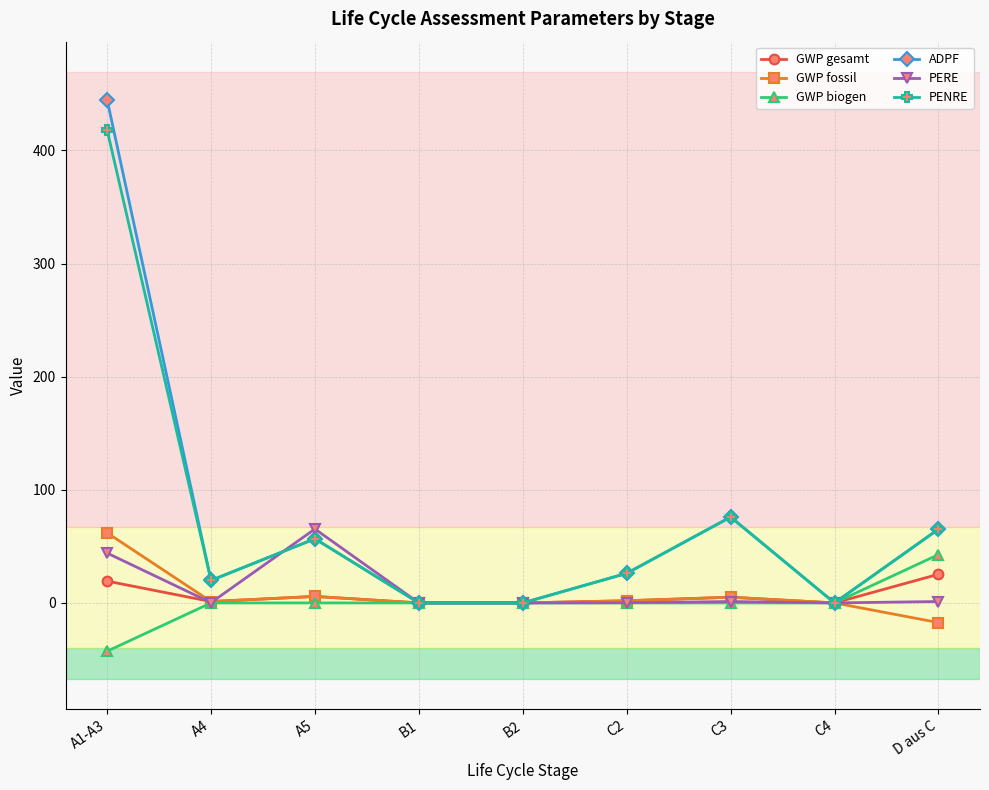

What is the label of the 8th point from the left?

C4